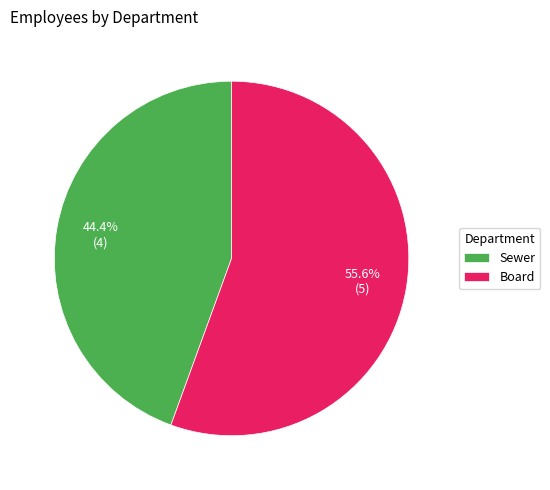

Which category has the biggest portion of the pie?

Board